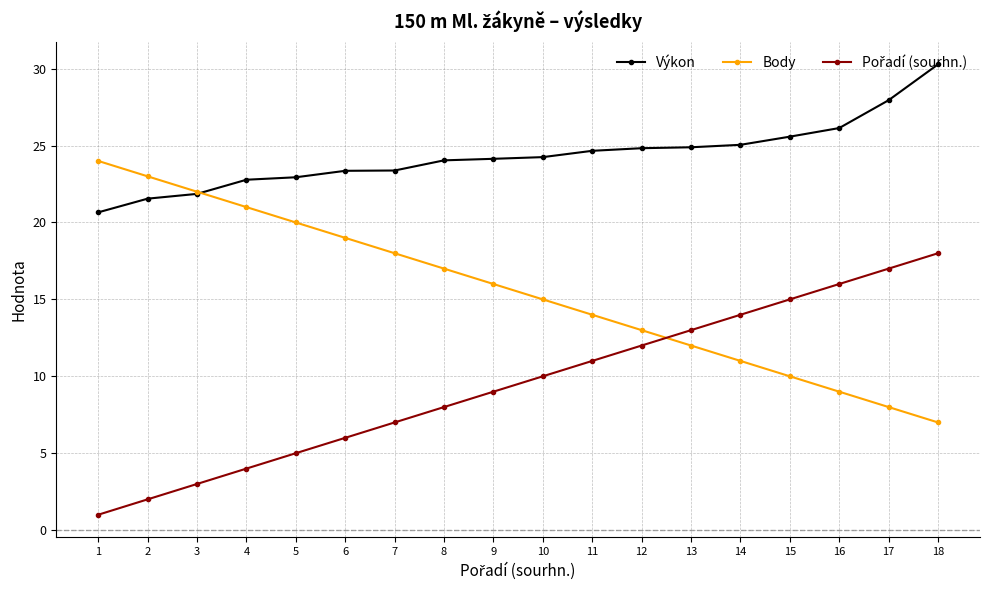

What is the difference between the Výkon values at 4 and 9?

1.4